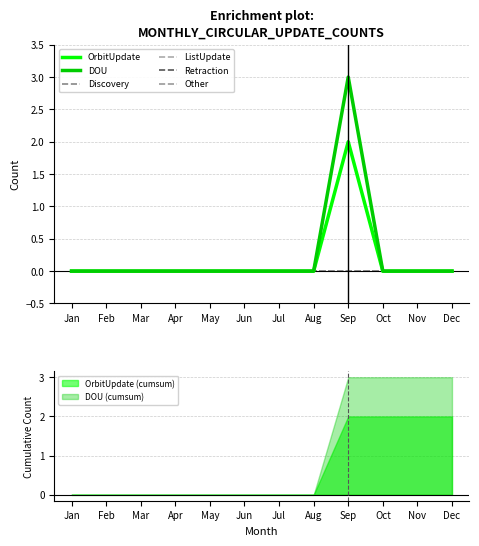

Does the chart have visible grid lines?

Yes